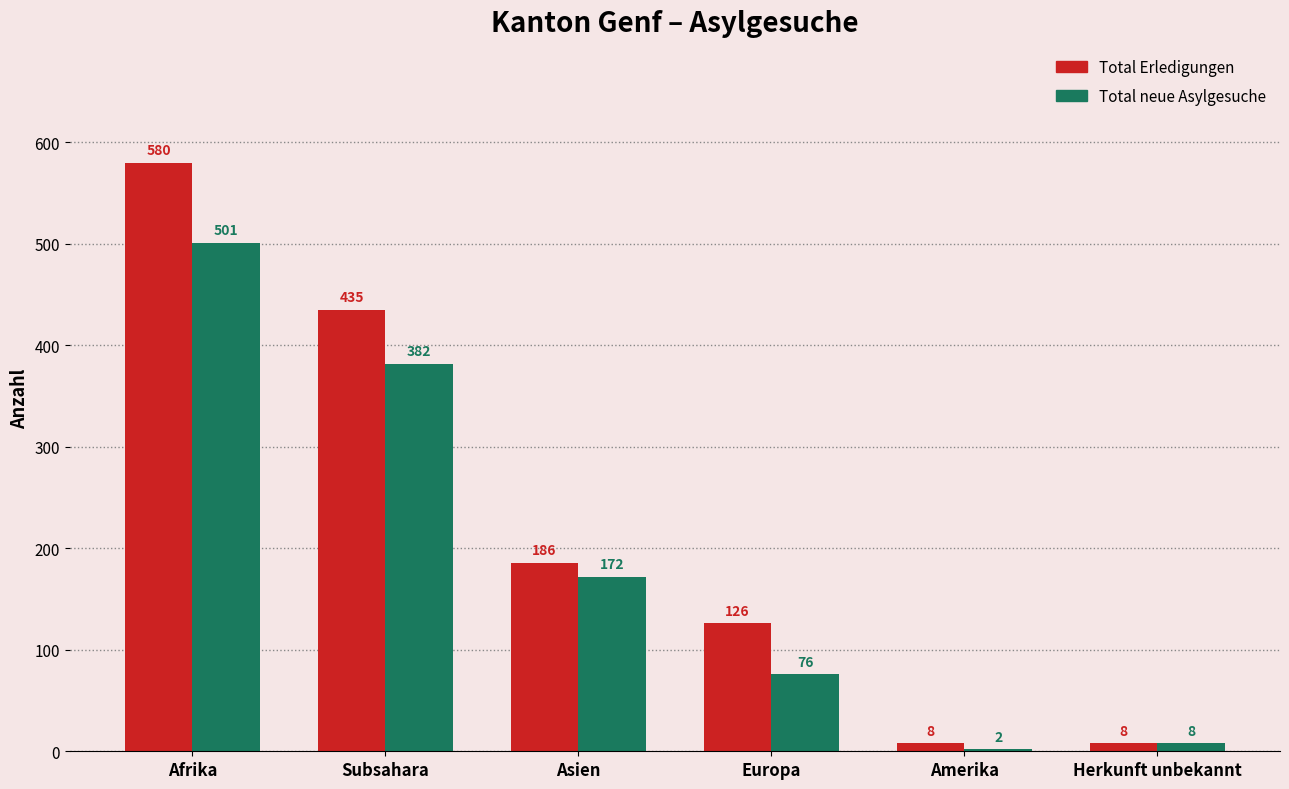

Is it true that Total neue Asylgesuche equals 181 at Afrika?

False